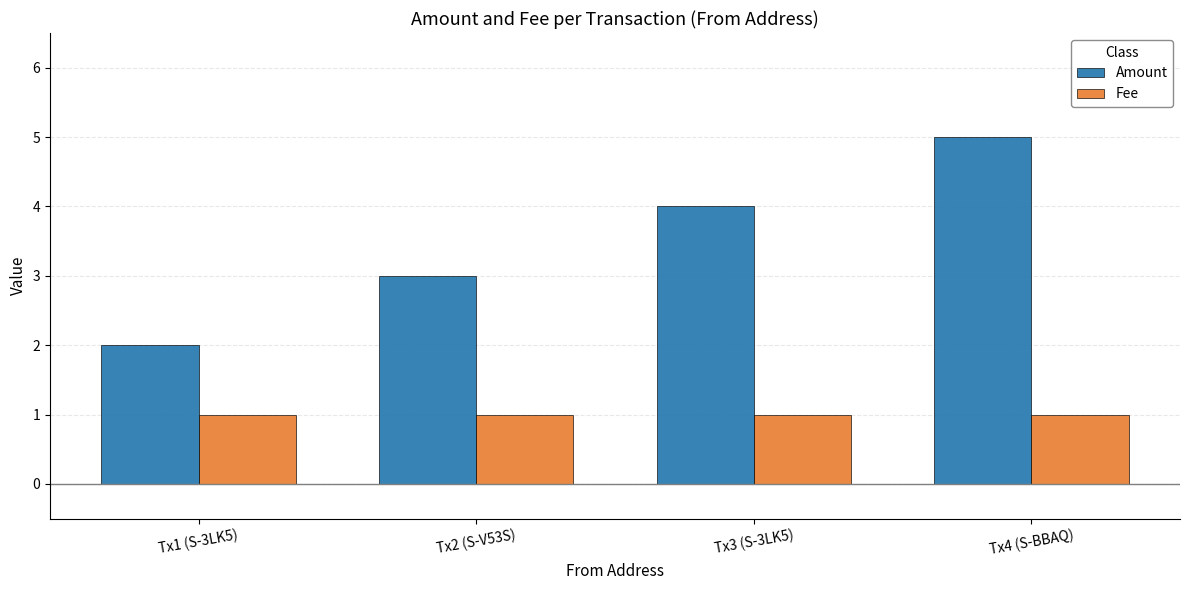

Is the value of Fee at Tx4 (S-BBAQ) greater than the value of Amount at Tx4 (S-BBAQ)?

No